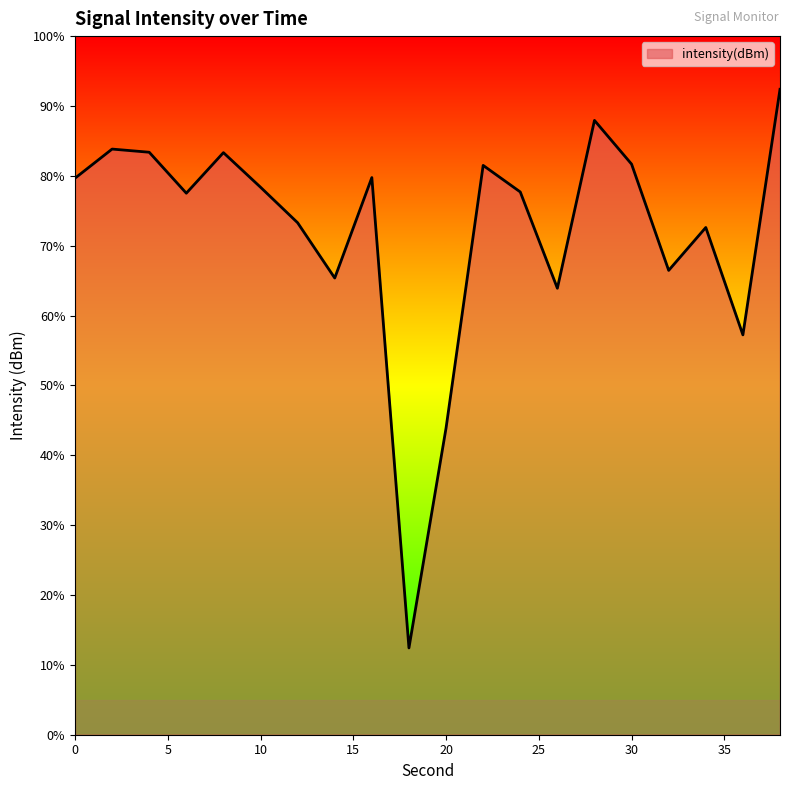

List the labels in order of value, smallest first.

18, 20, 36, 26, 14, 32, 34, 12, 6, 24, 10, 0, 16, 22, 30, 8, 4, 2, 28, 38